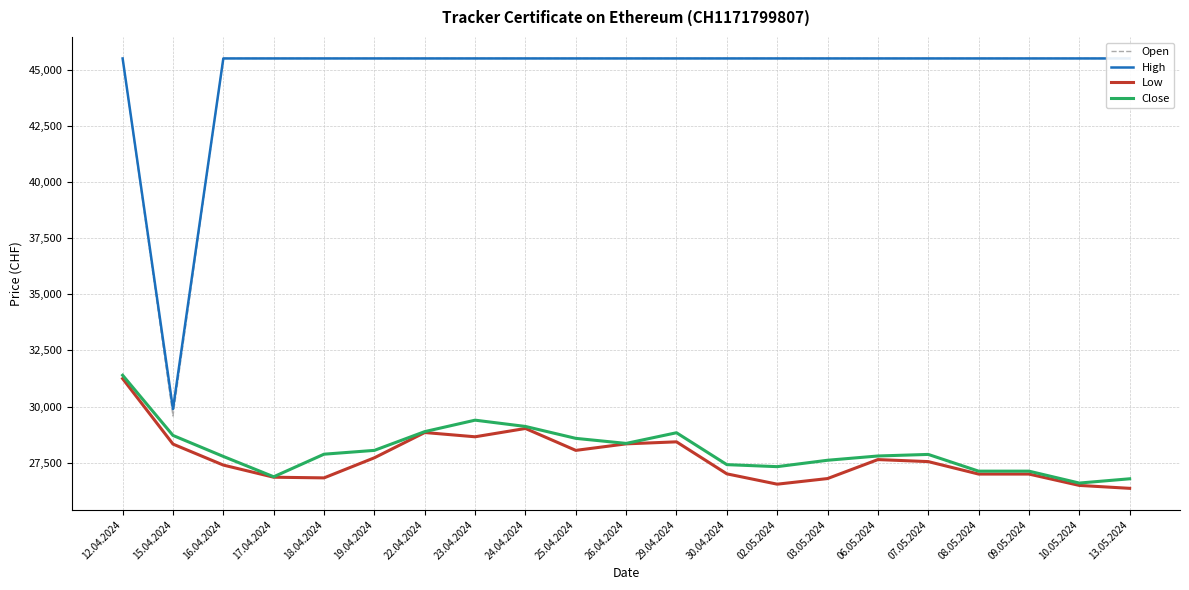

What is the sum of all Low values?

582090